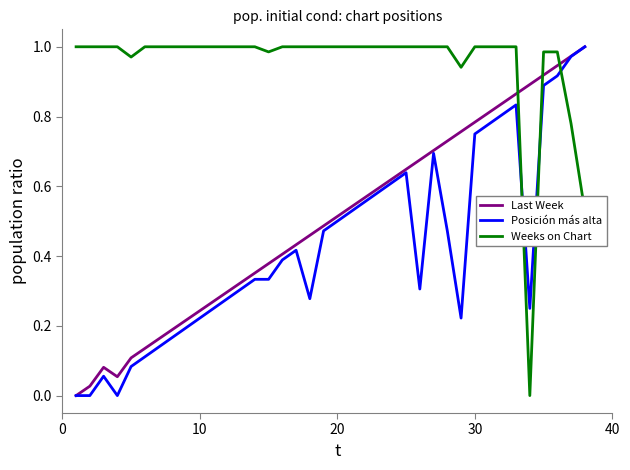

How many times do Last Week and Weeks on Chart cross each other?

3